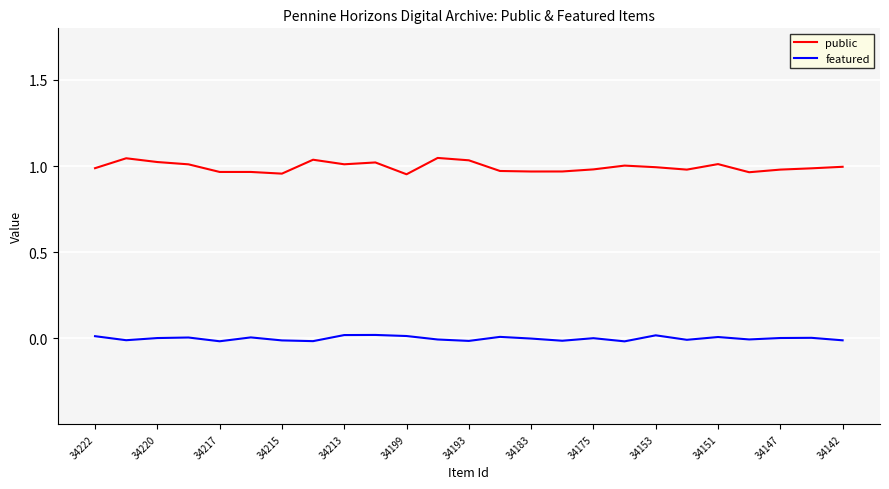

True or false: featured and public cross at least once.

False